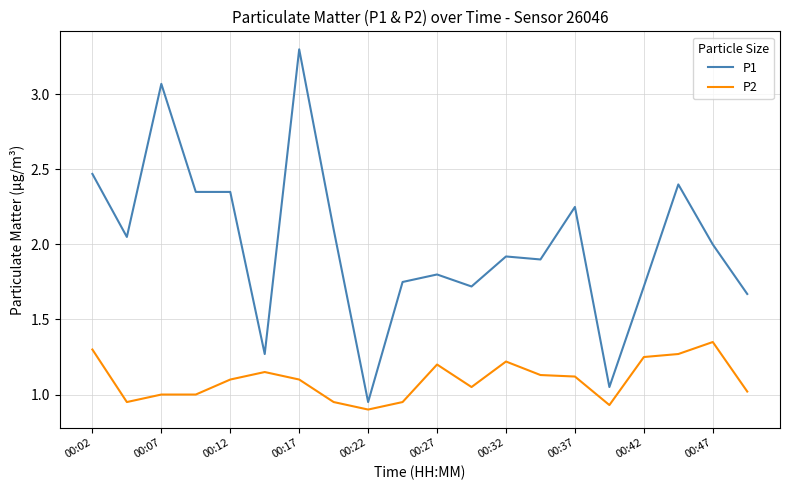

How many lines are shown in the chart?

2